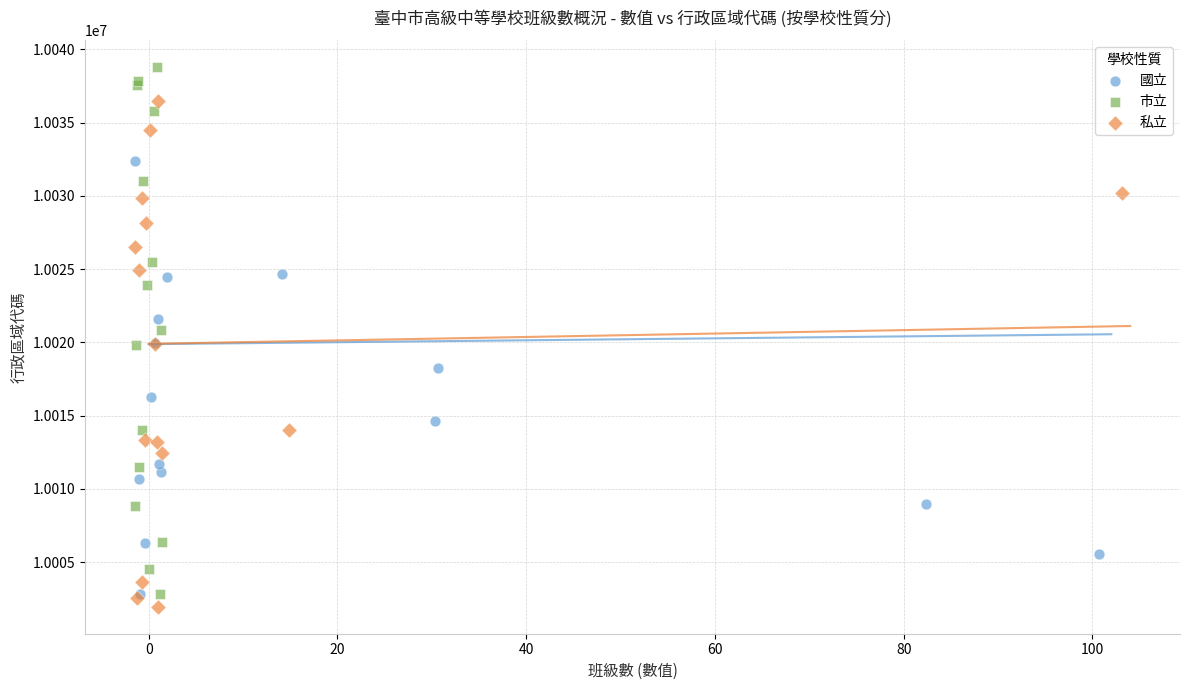

Which series contains the highest Y value?

市立